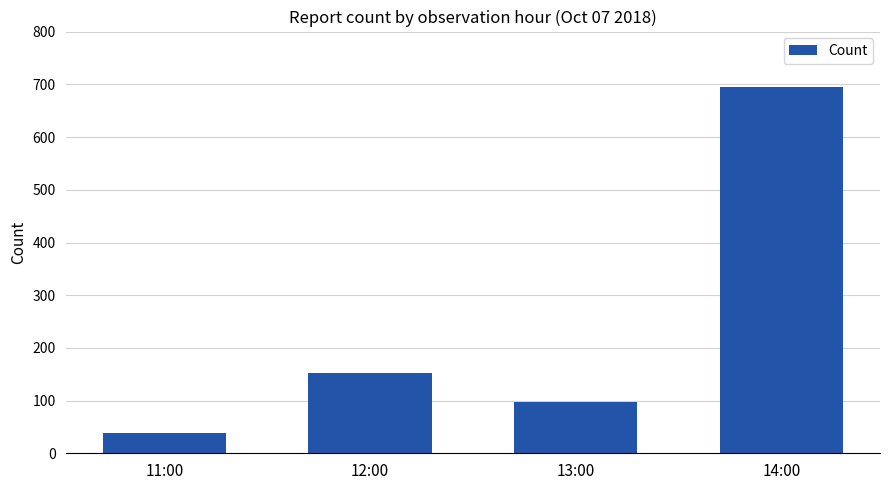

Reading left to right, what are all the values shown in this chart?

39	153	97	696